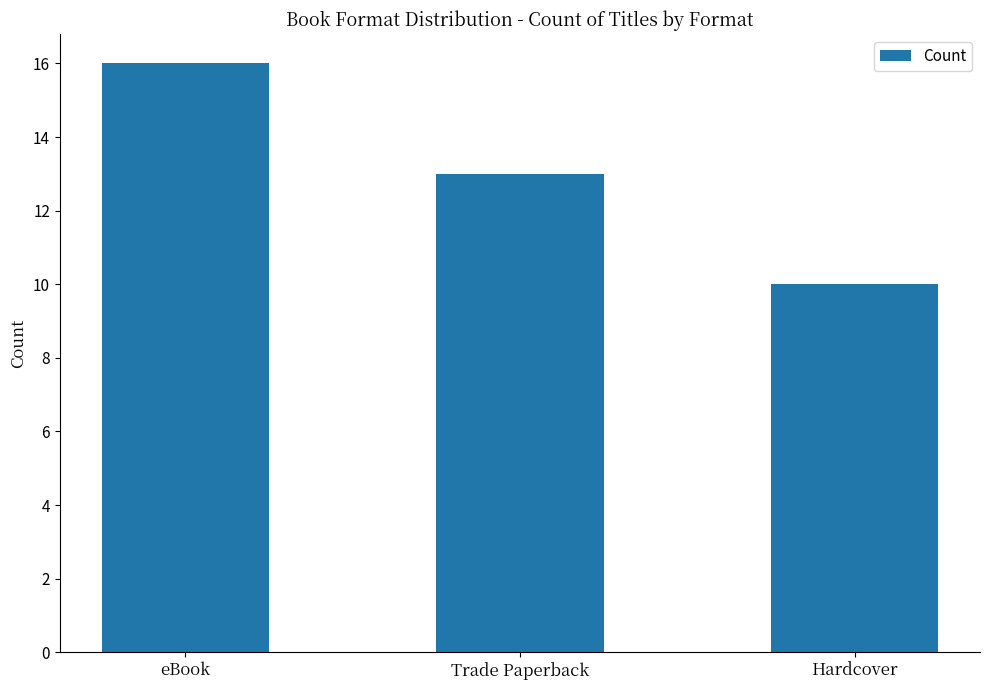

Which has a higher value, Hardcover or Trade Paperback?

Trade Paperback